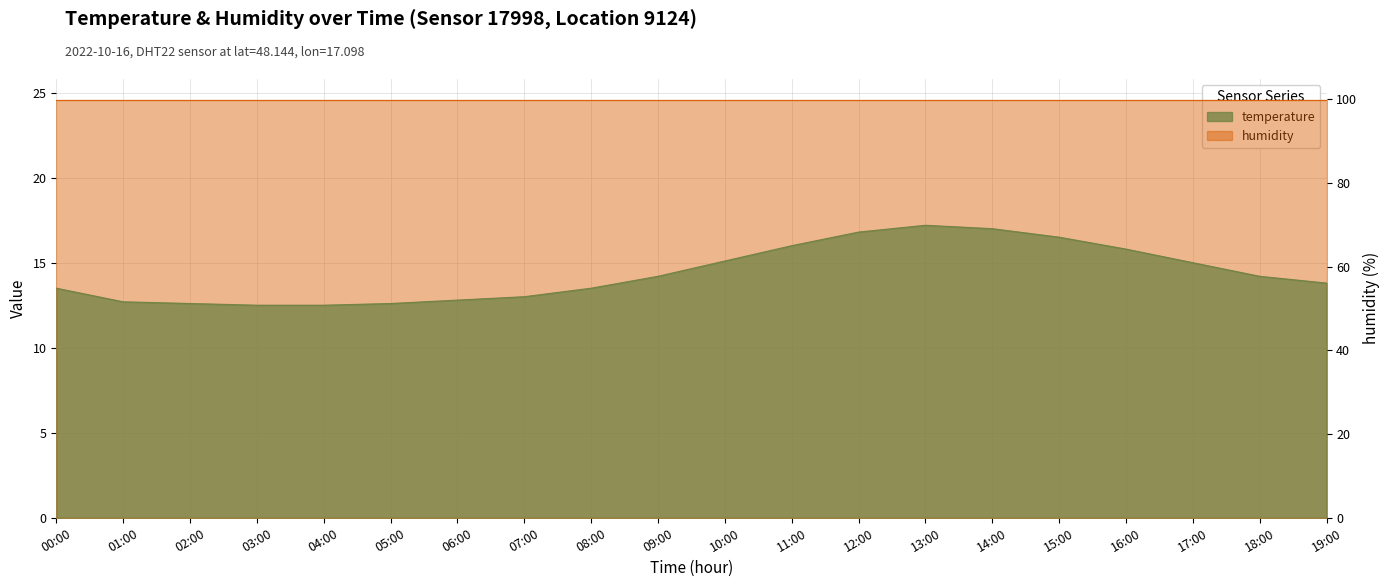

Rank the categories by value from lowest to highest.

03:00, 04:00, 02:00, 05:00, 01:00, 06:00, 07:00, 00:00, 08:00, 19:00, 09:00, 18:00, 17:00, 10:00, 16:00, 11:00, 15:00, 12:00, 14:00, 13:00